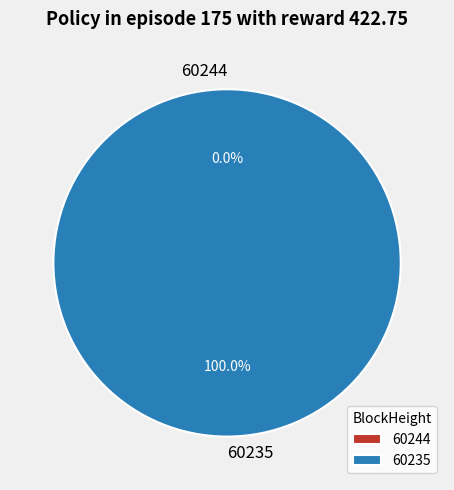

Which category has the smallest portion of the pie?

60244